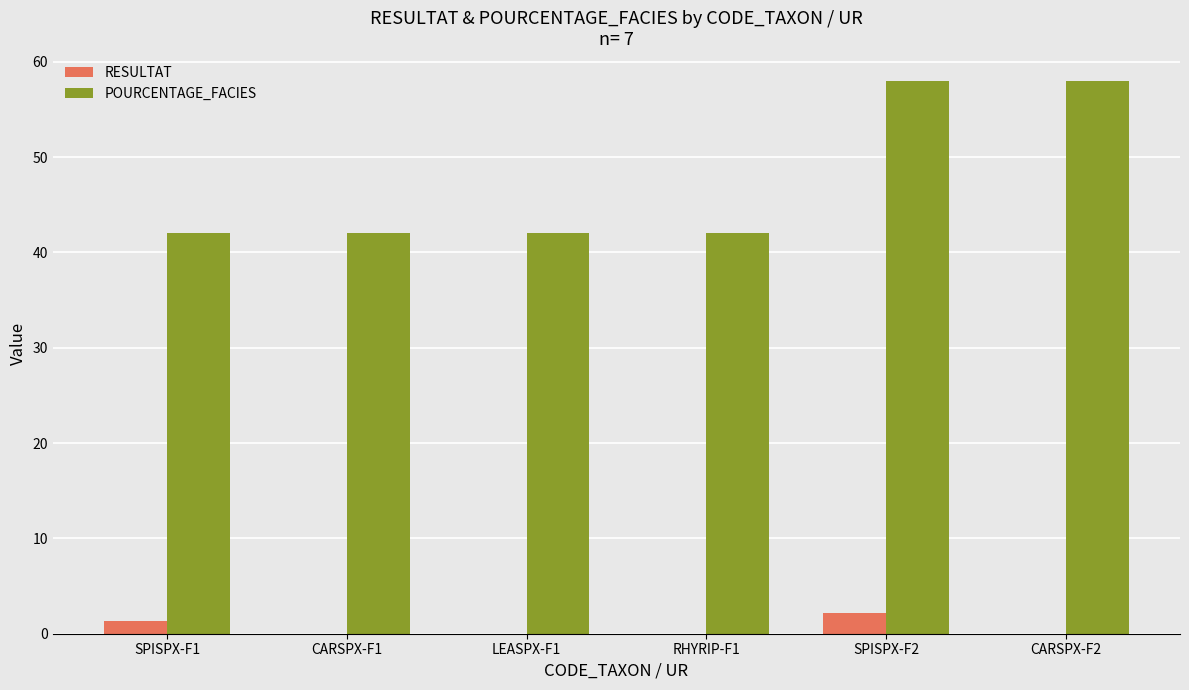

The value of RESULTAT at CARSPX-F2 is 0.0. True or false?

True